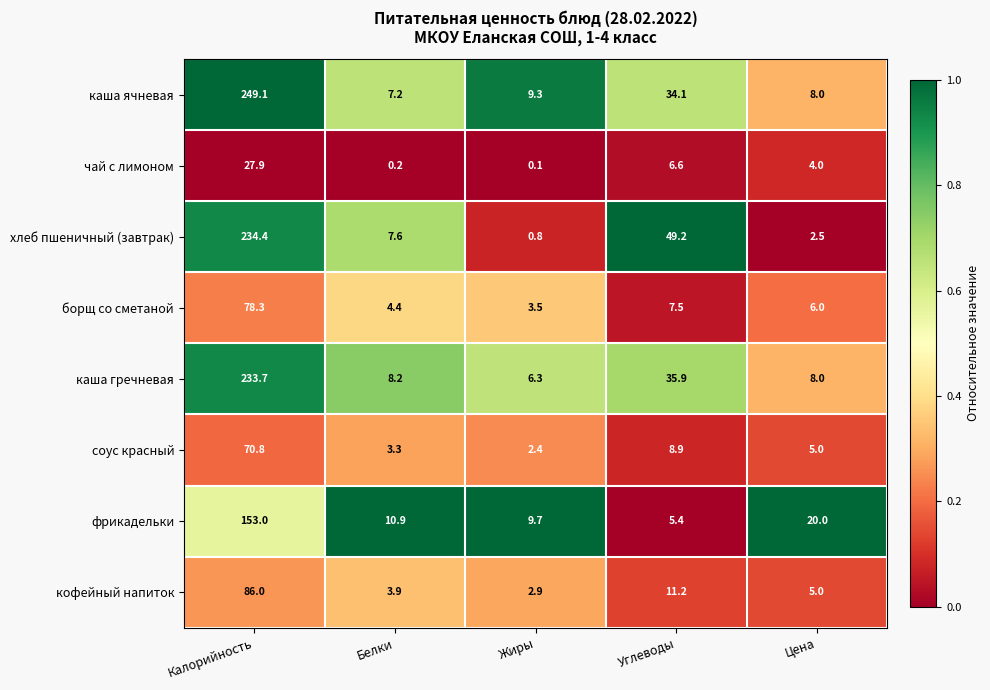

What is the greatest value displayed?

249.1